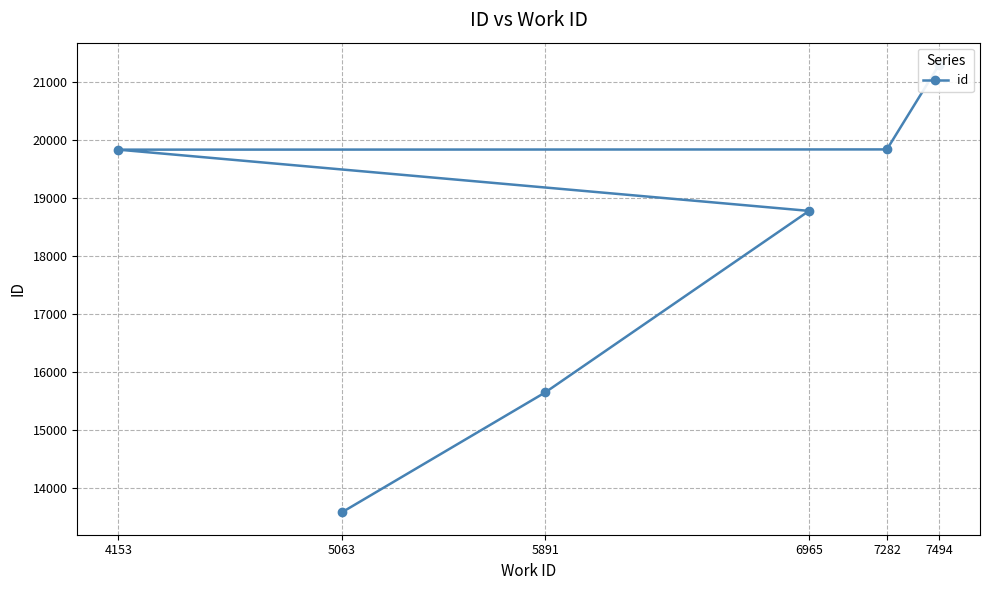

What is the value of the 3rd point from the left?

18778